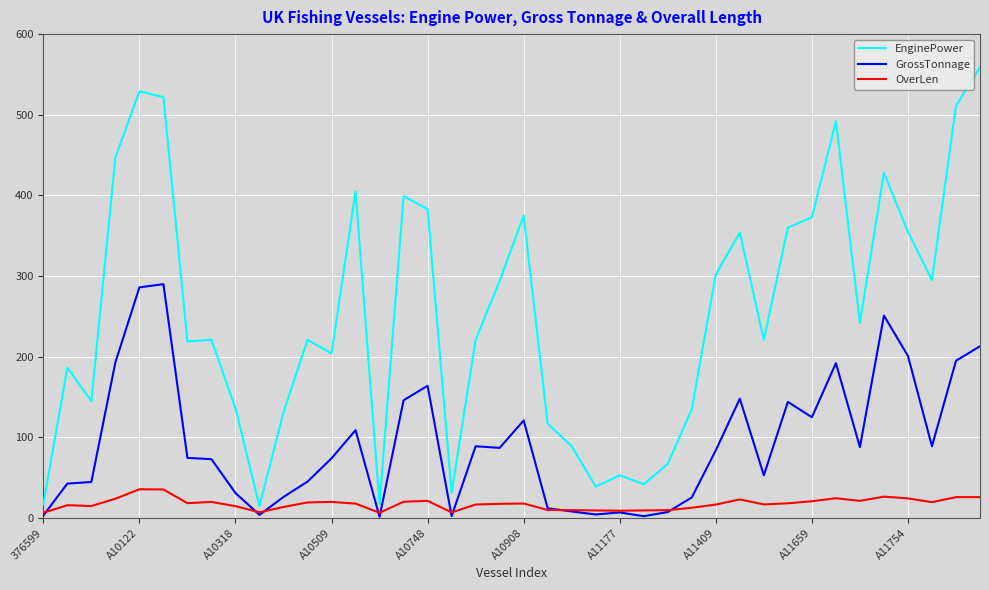

Which series has the largest total across all categories?

EnginePower